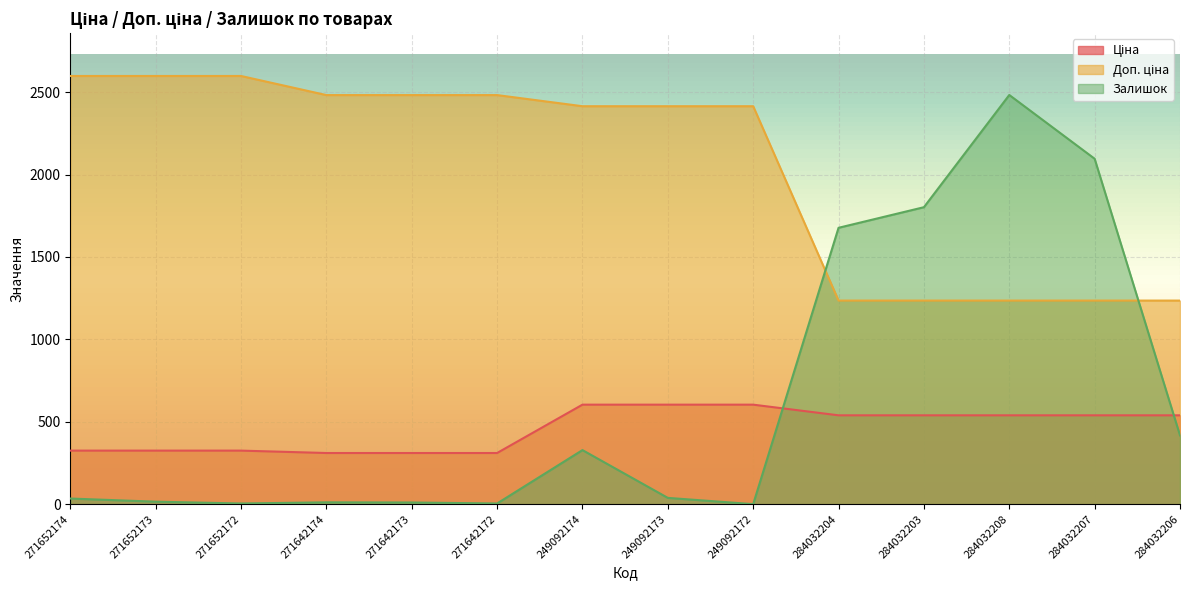

What is the approximate value of Залишок at 284032206?

417.0